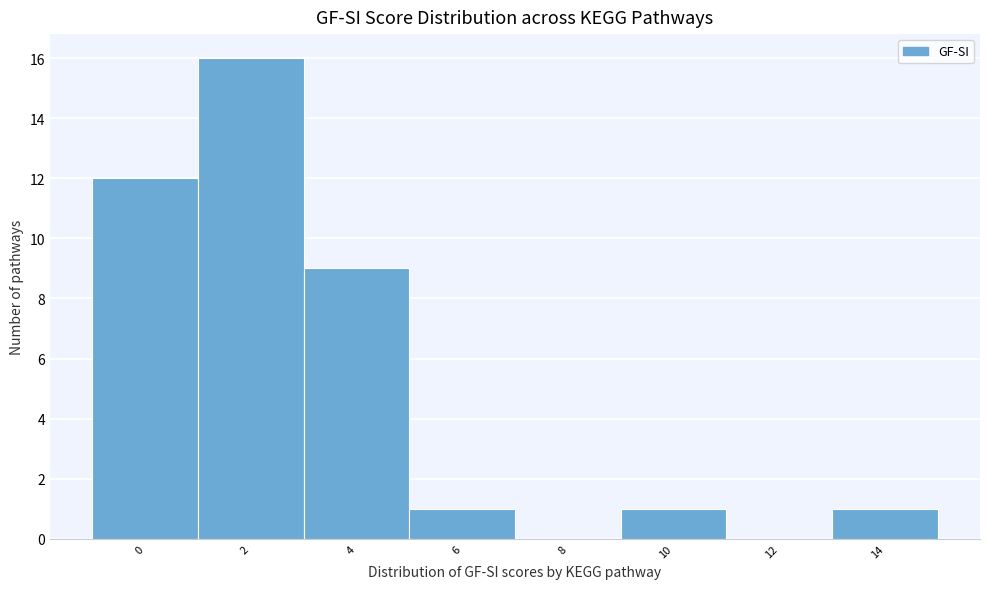

Reading left to right, what are all the values shown in this chart?

0=12	2=16	4=9	6=1	8=0	10=1	12=0	14=1